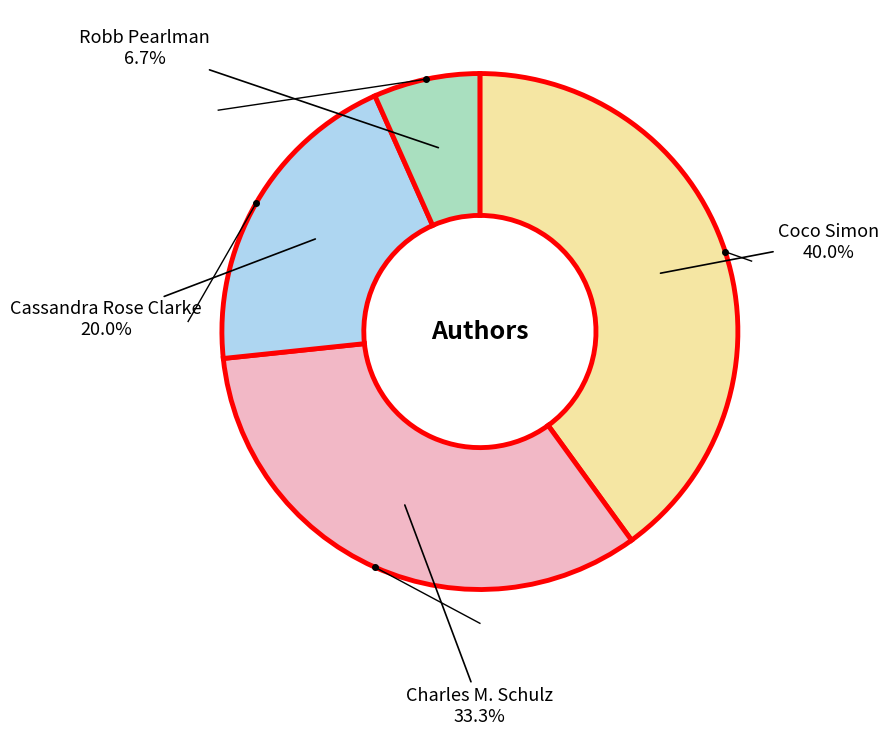

Combined, do Coco Simon and Robb Pearlman account for over 50%?

No